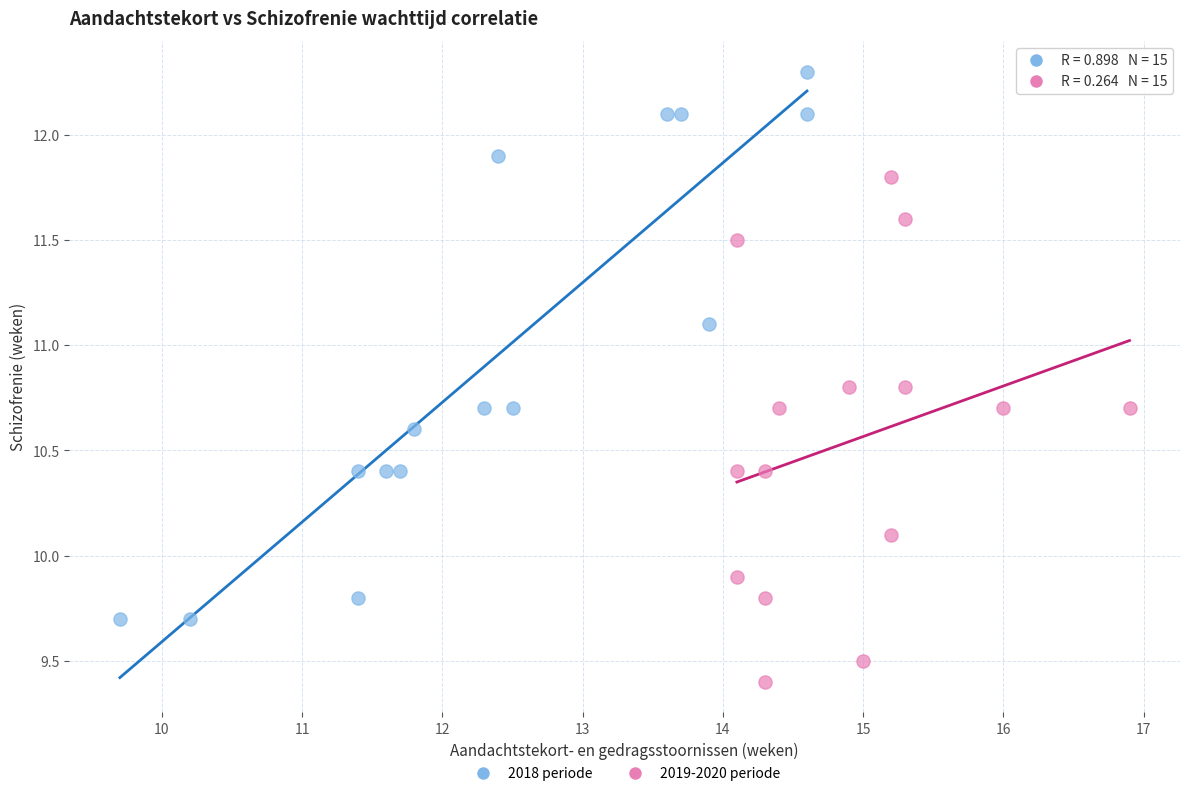

Which series has the largest Y range (max minus min)?

2018 periode